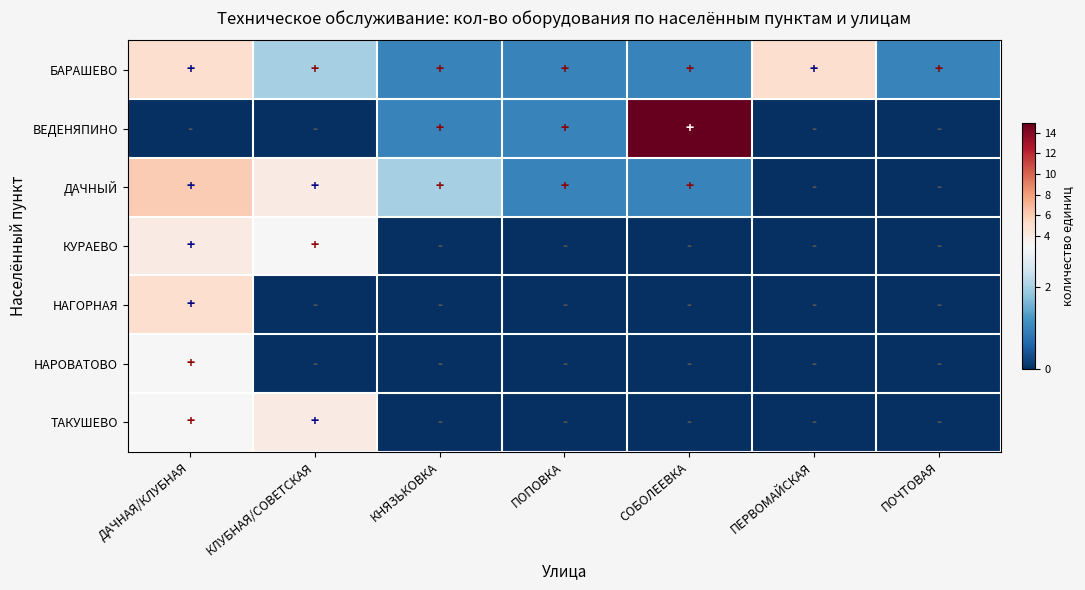

Which series has the widest spread of values?

ВЕДЕНЯПИНО